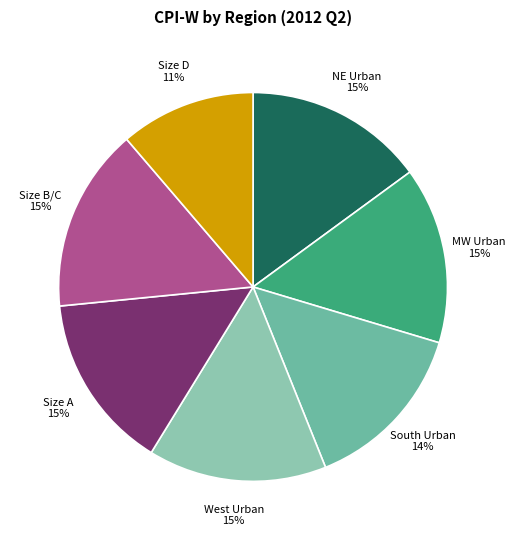

What is the smallest slice in the pie chart?

Size D